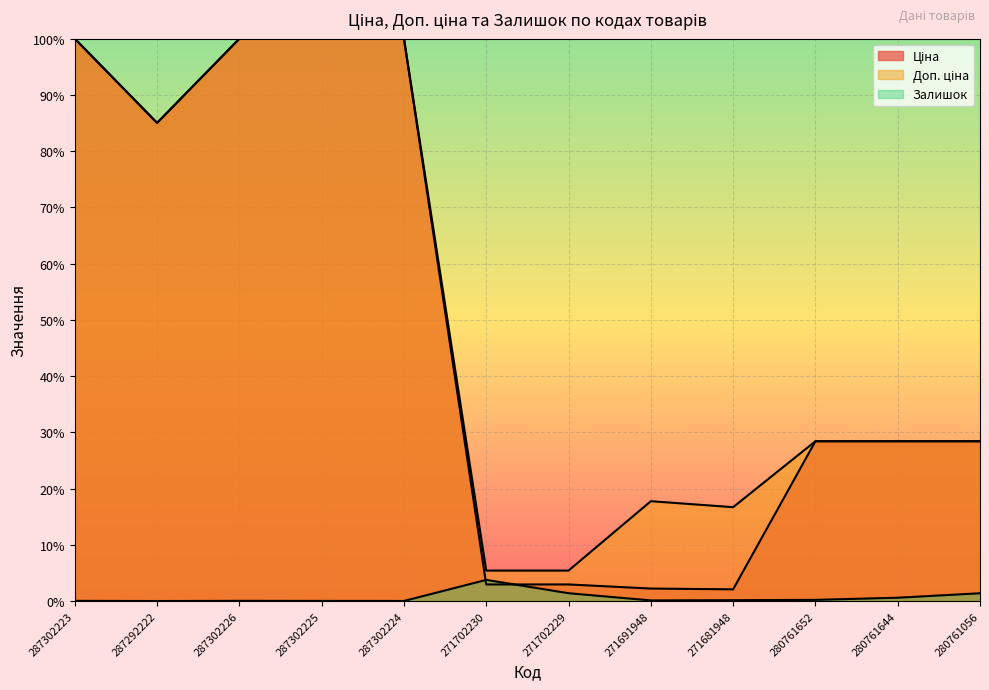

List the labels in order of Ціна value, largest first.

287302223, 287302226, 287302225, 287302224, 287292222, 280761652, 280761644, 280761056, 271702230, 271702229, 271691948, 271681948